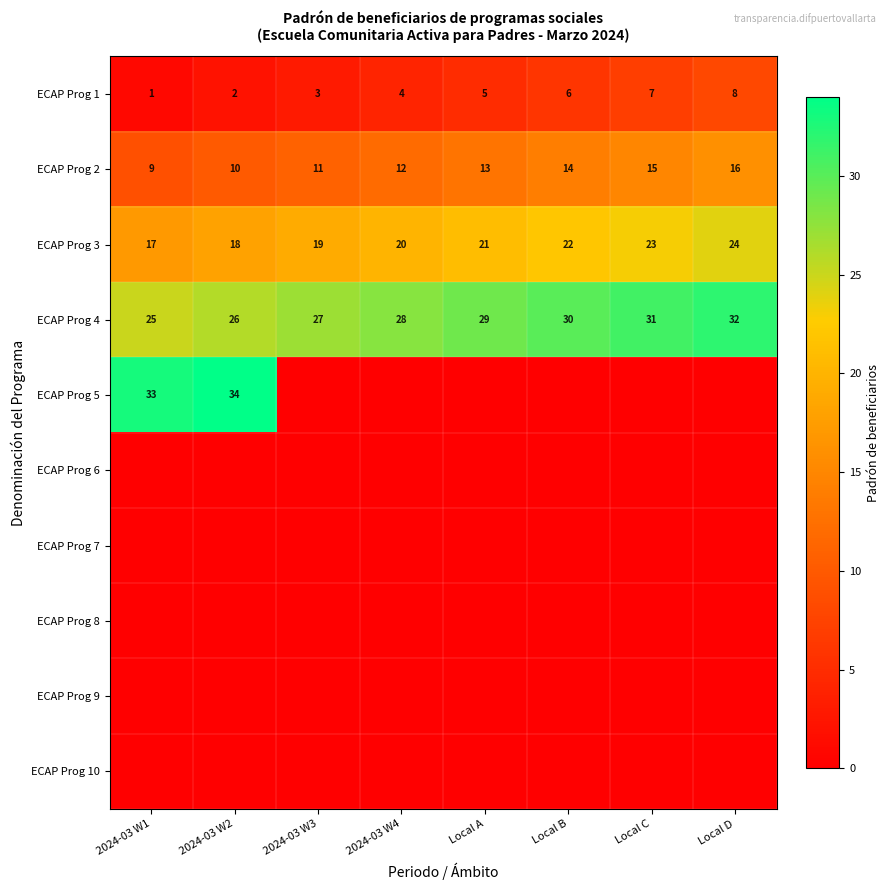

What is the maximum value for ECAP Prog 4?

32